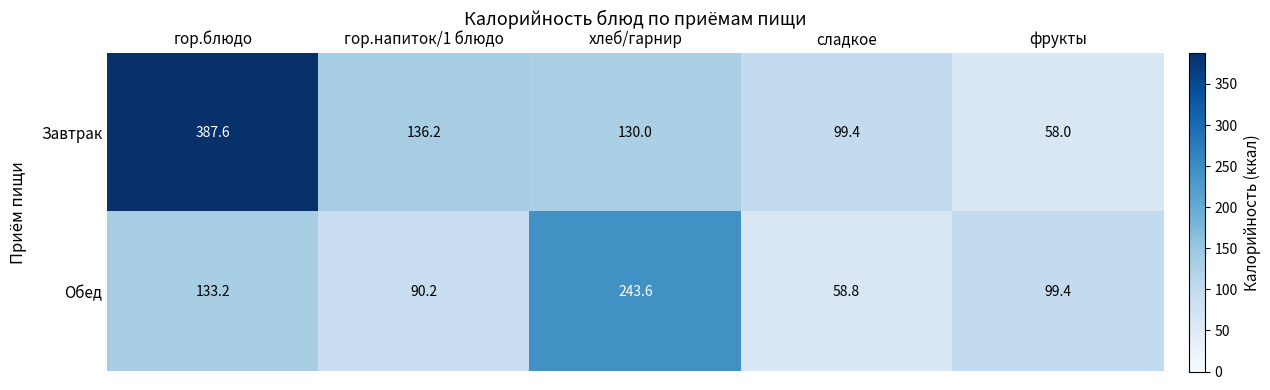

Which series has the largest total across all categories?

Завтрак